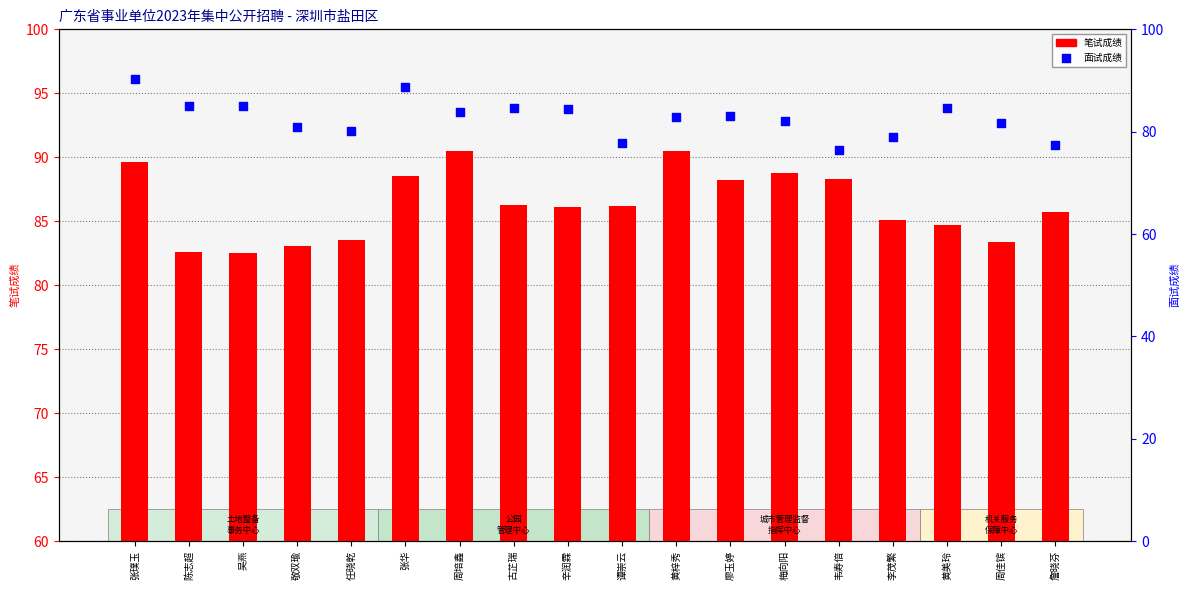

Which series has the largest total across all categories?

笔试成绩